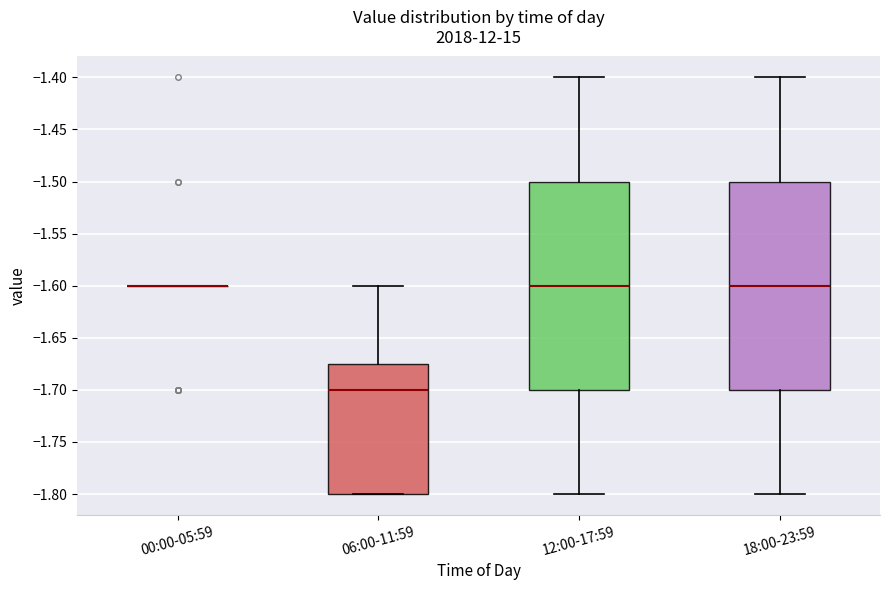

Where is the lower edge of the box for 18:00-23:59 on the y-axis? The values are not printed on the chart, so give them approximately, as read against the axis.

-1.700